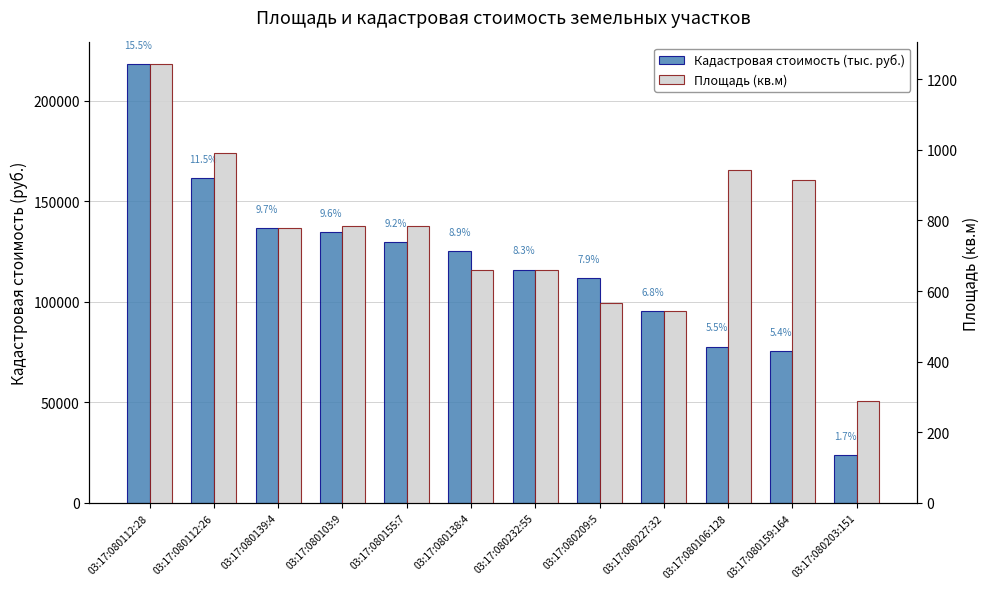

What is the difference between the highest and lowest values at 03:17:080139:4?

135698.8